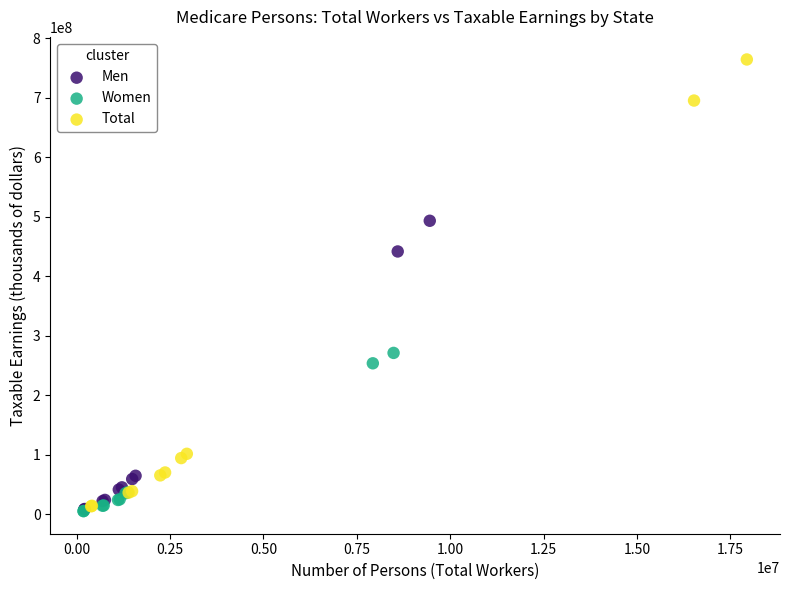

Which series reaches the maximum Y coordinate?

Total